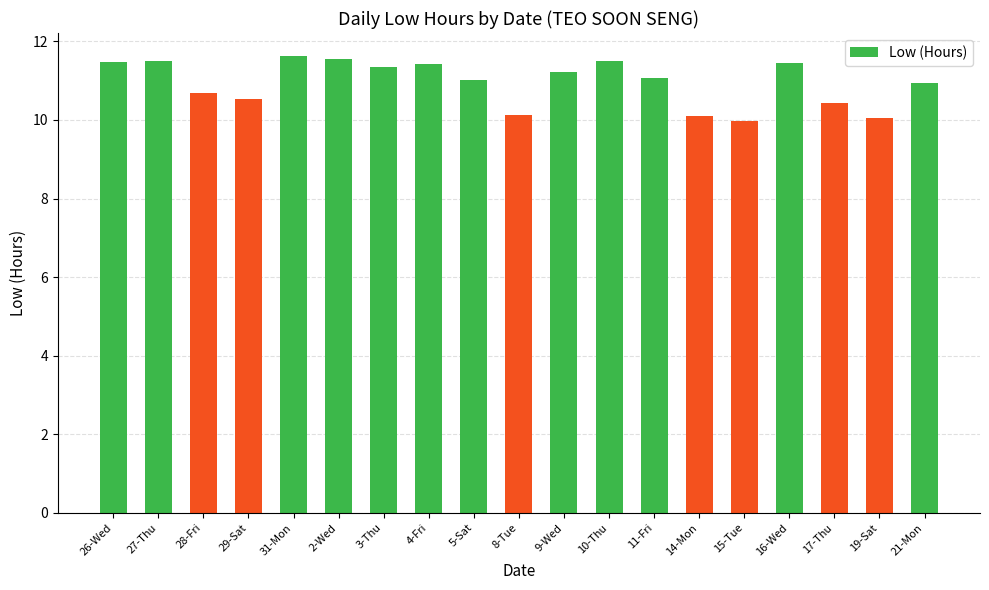

What is the minimum value shown in the chart?

10.0